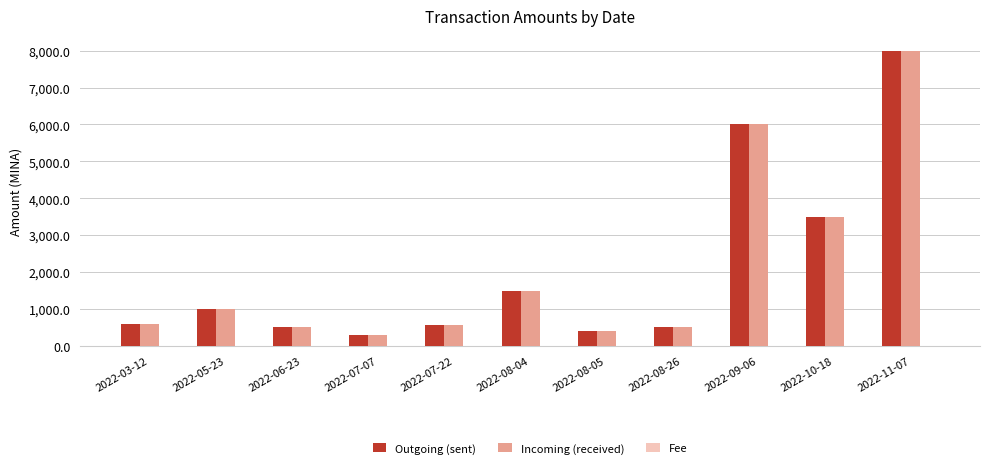

At which category is the sum across all series the highest?

2022-11-07